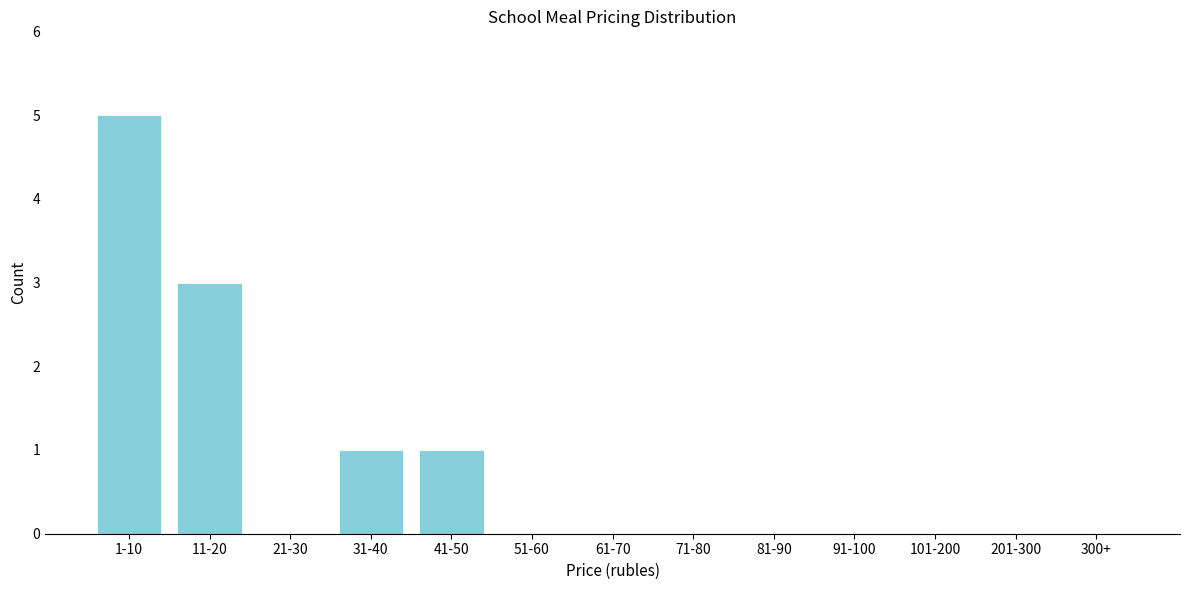

At which category does the chart reach its peak across all series?

1-10